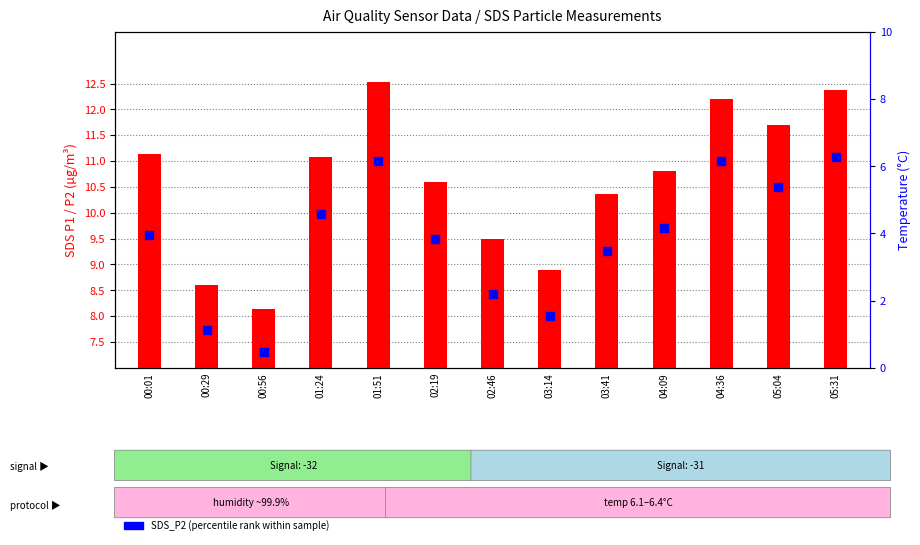

At which category is the sum across all series the highest?

01:51